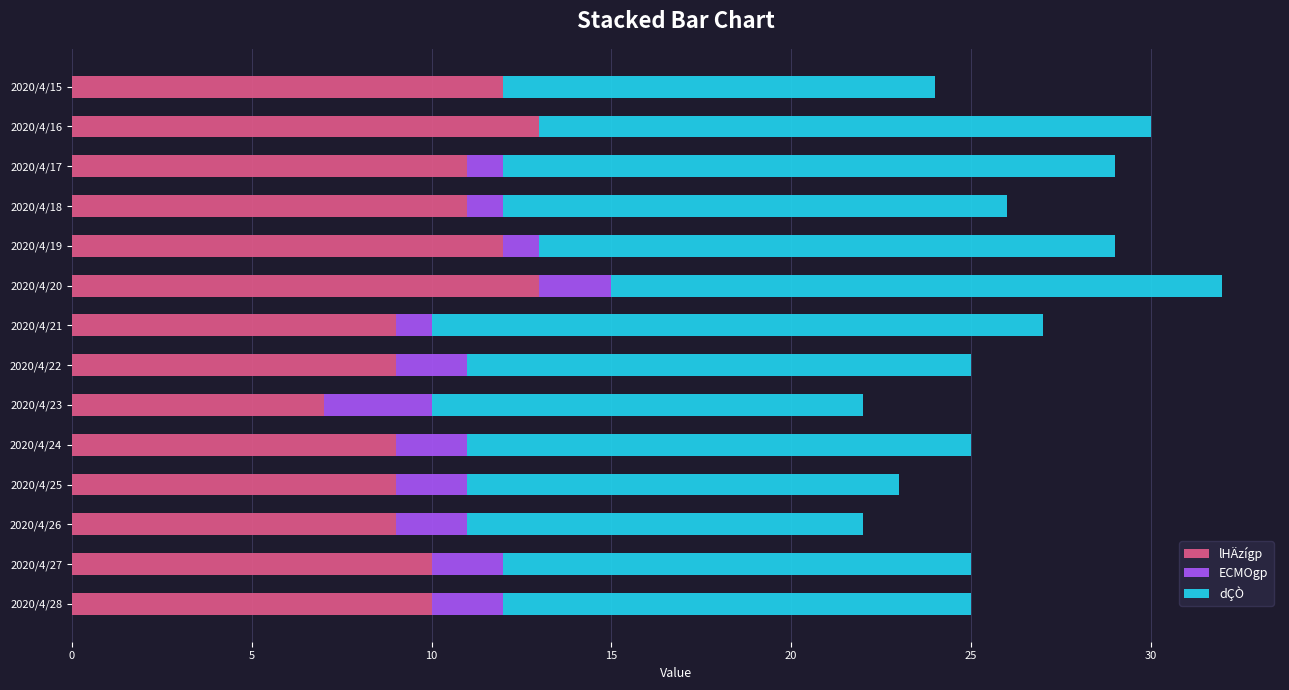

Is it true that lHÄzígp equals 2 at 2020/4/23?

False